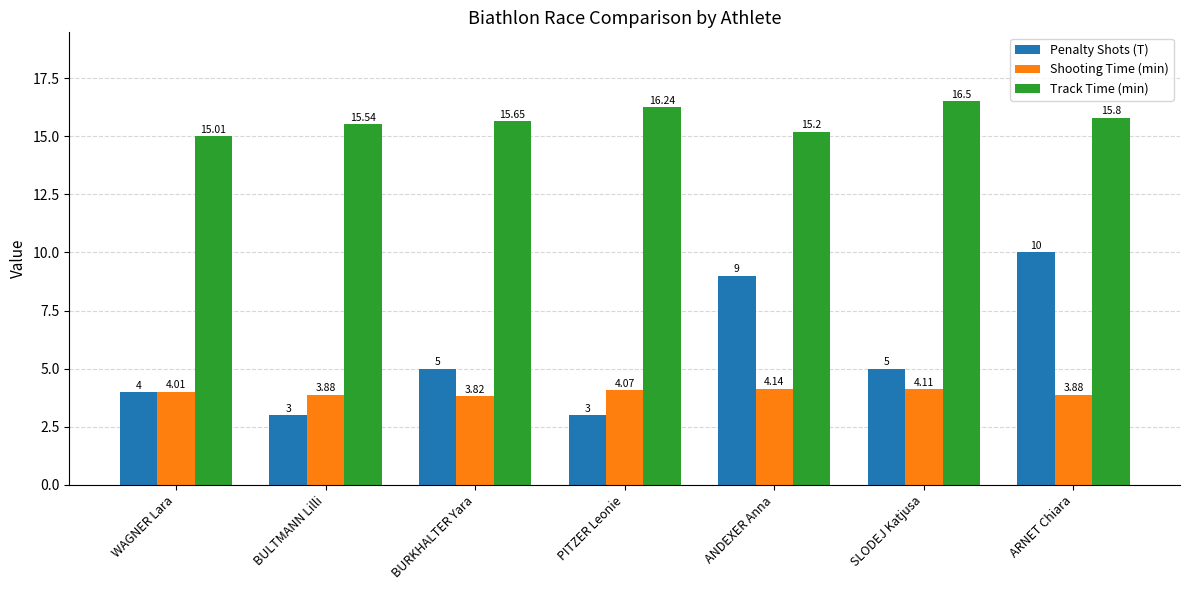

Are the bars grouped side by side (vs. stacked)?

Yes